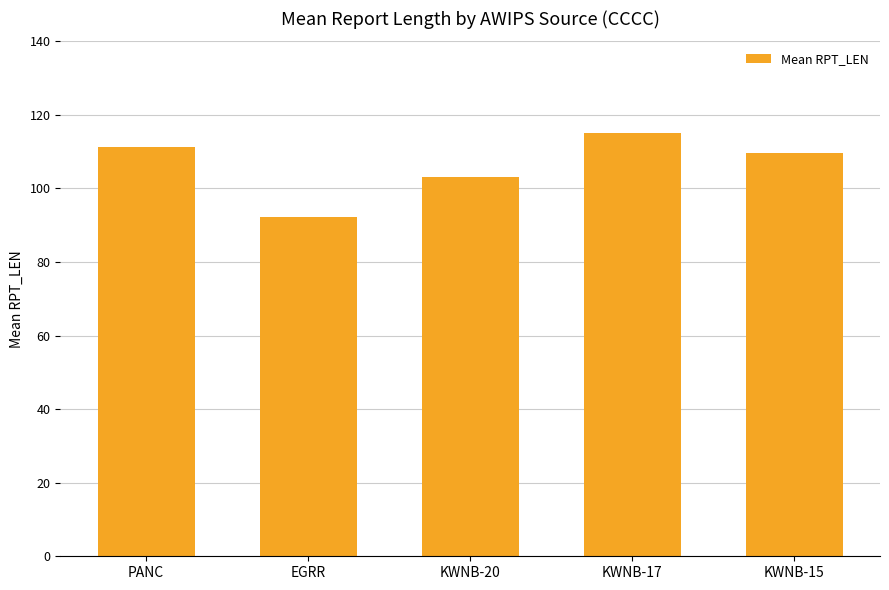

Which category has the lowest value across all series?

EGRR